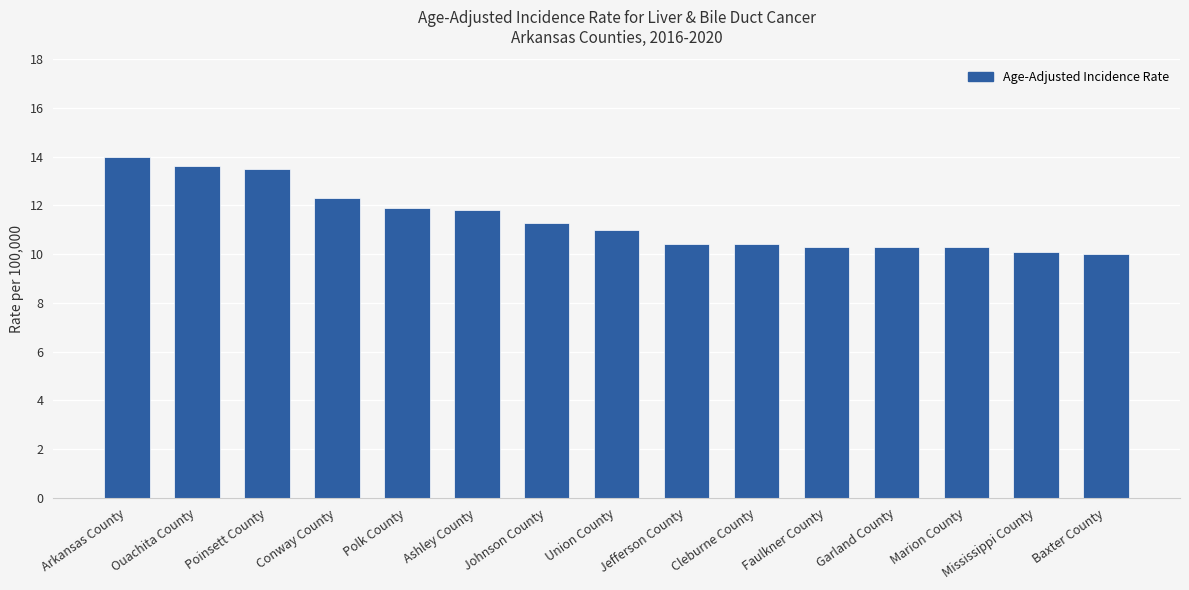

What is the value of the 2nd bar from the left?

13.6